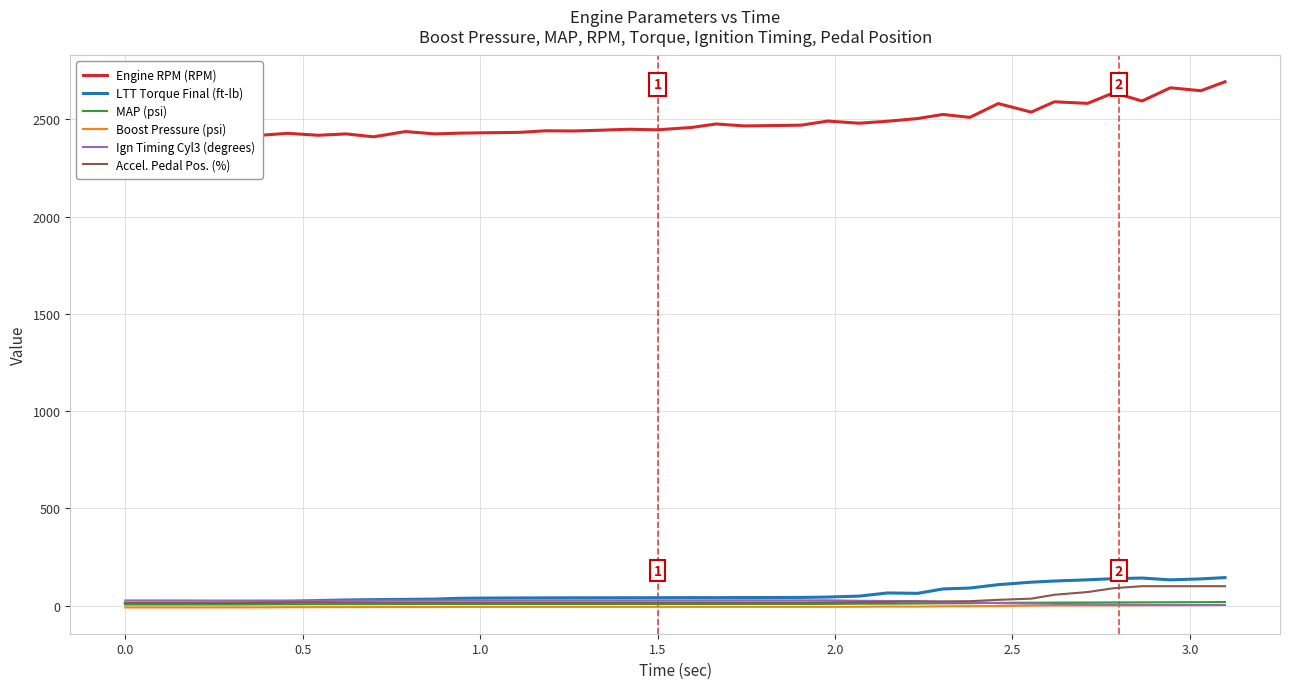

What is the average value of the Boost Pressure (psi) series?

-4.9